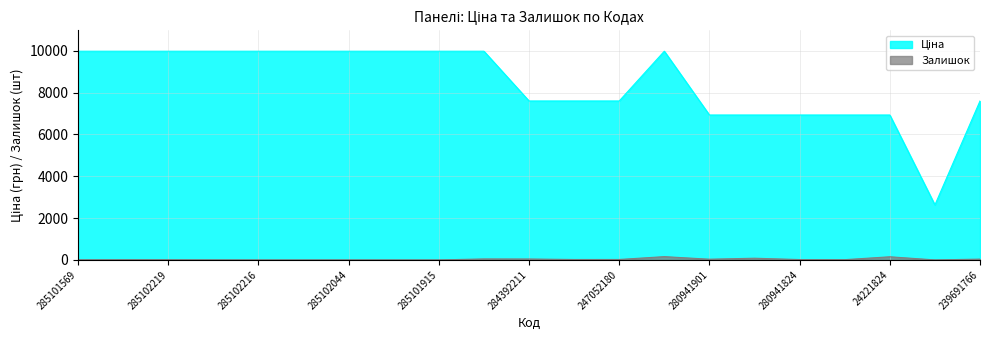

True or false: Ціна and Залишок cross at least once.

False